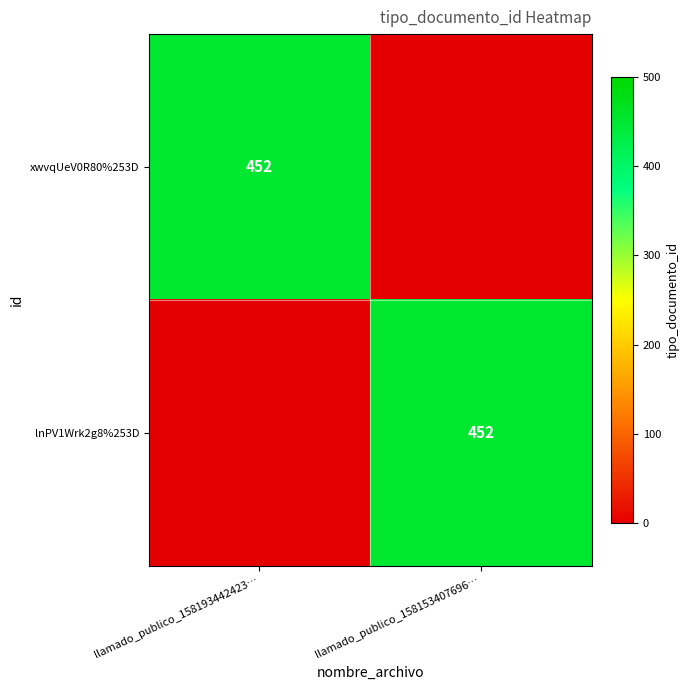

The lnPV1Wrk2g8%253D series shows 452 at llamado_publico_158153407696…. True or false?

True